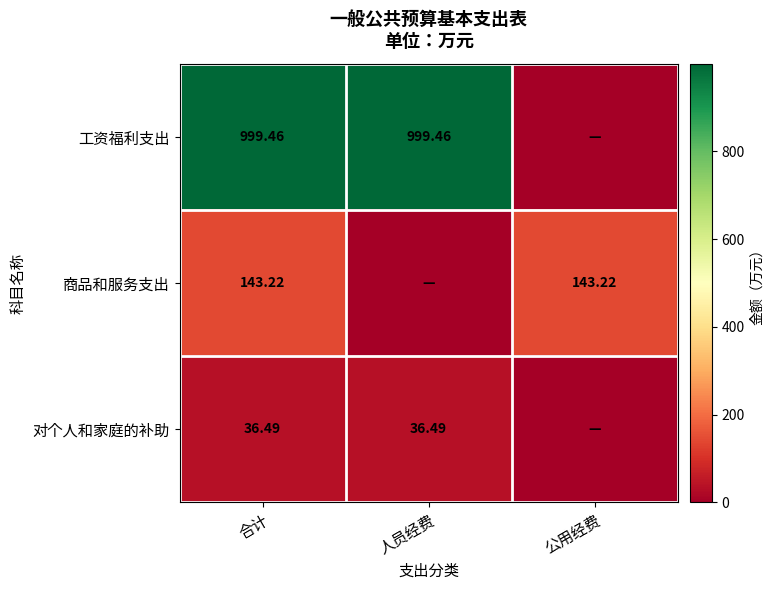

At 合计, list the series in order from largest to smallest.

工资福利支出, 商品和服务支出, 对个人和家庭的补助